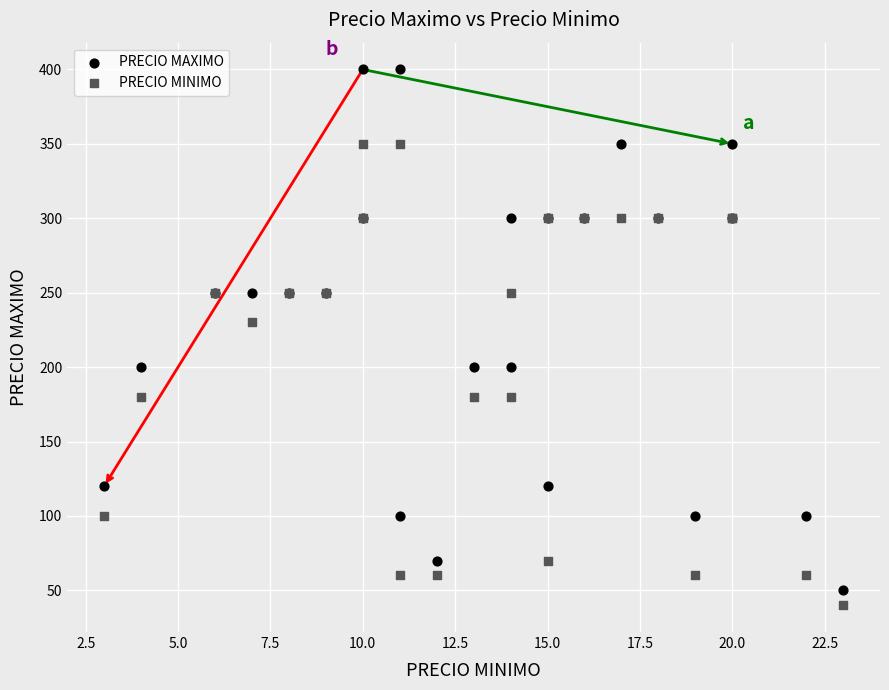

In the PRECIO MAXIMO series, what Y value is closest to 225?

200